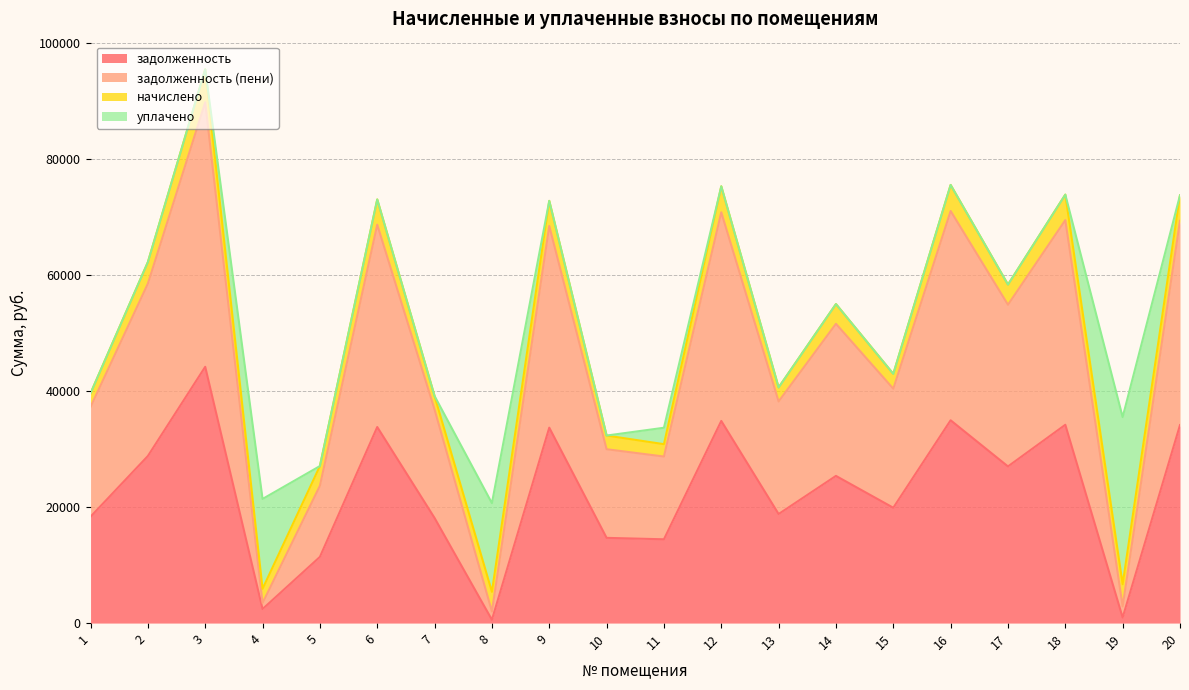

Is it true that задолженность equals 956.4 at 19?

True